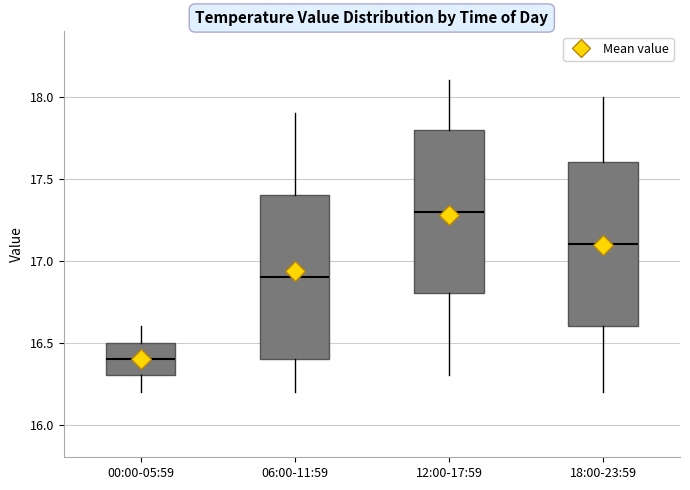

Where does the lower whisker of the box for 18:00-23:59 end on the y-axis? The values are not printed on the chart, so give them approximately, as read against the axis.

16.2